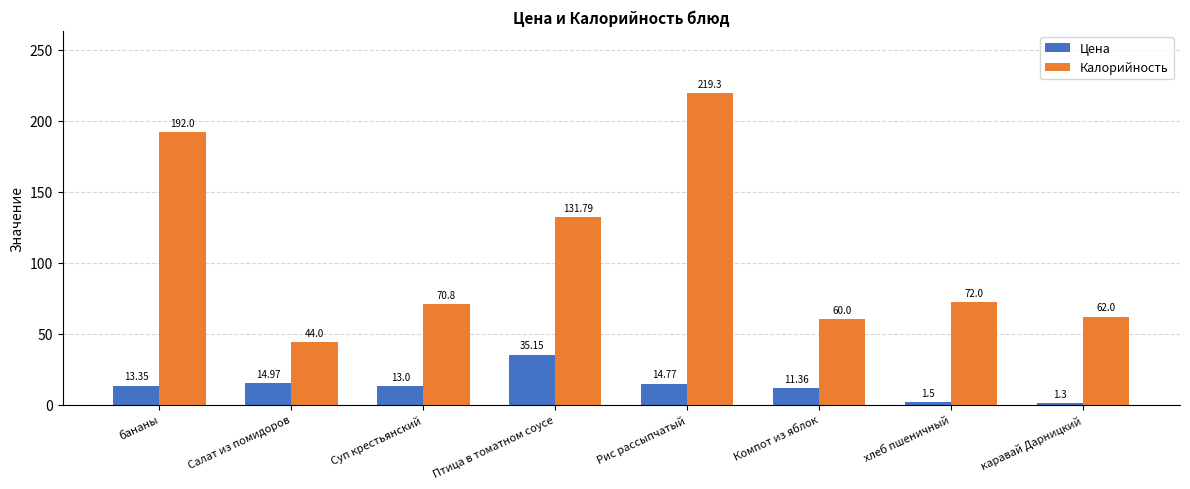

Is it true that Калорийность equals 192.0 at бананы?

True